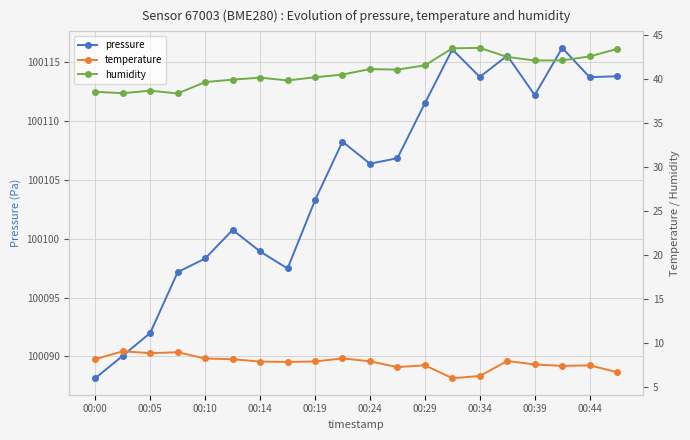

The pressure series shows 23303.8 at 00:44. True or false?

False